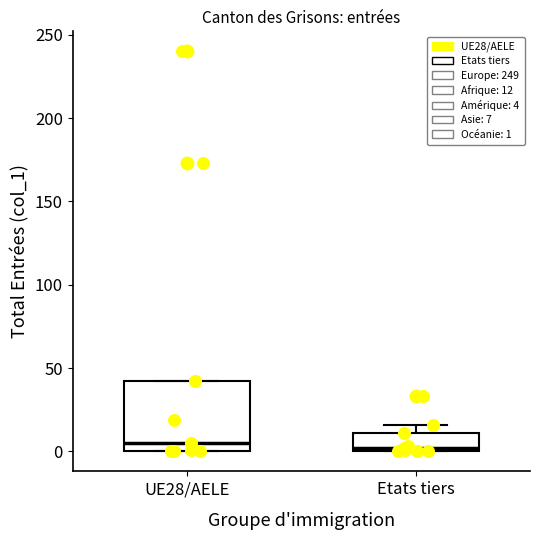

Reading left to right, transcribe this box plot: for each box, give where its median line is, the range the box spans, and where its two whiskers end, as read against the y-axis. The values are not printed on the chart, so give them approximately, as read against the axis.

UE28/AELE: median 5, box 0 to 40, whiskers 0 to 40
Etats tiers: median 0 (just above the box's lower edge), box 0 to 10, whiskers 0 to 15